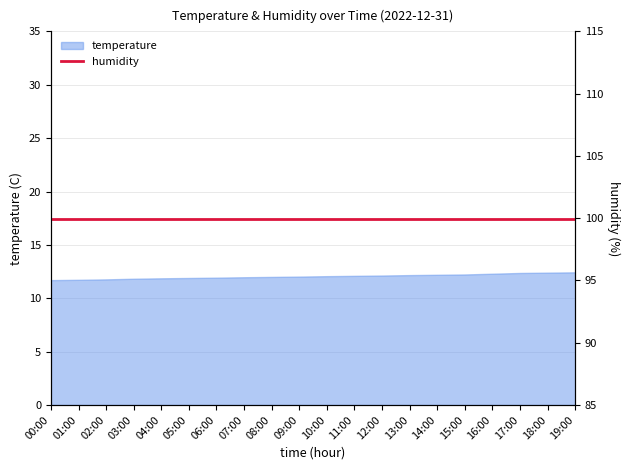

Between 05:00 and 04:00, which is larger?

05:00